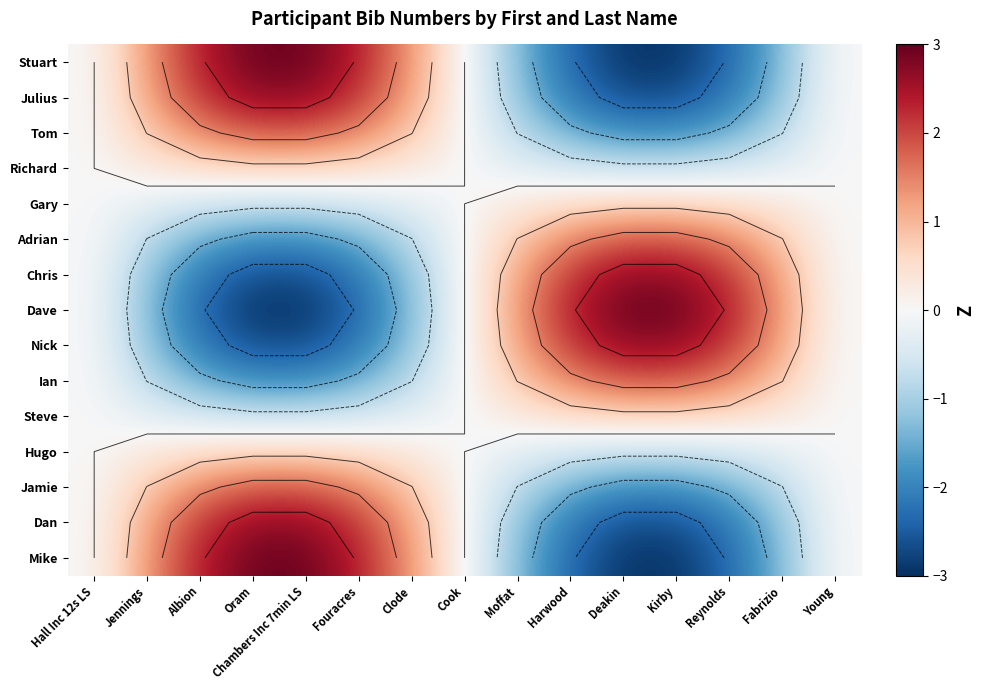

At which category is the sum across all series the highest?

Oram